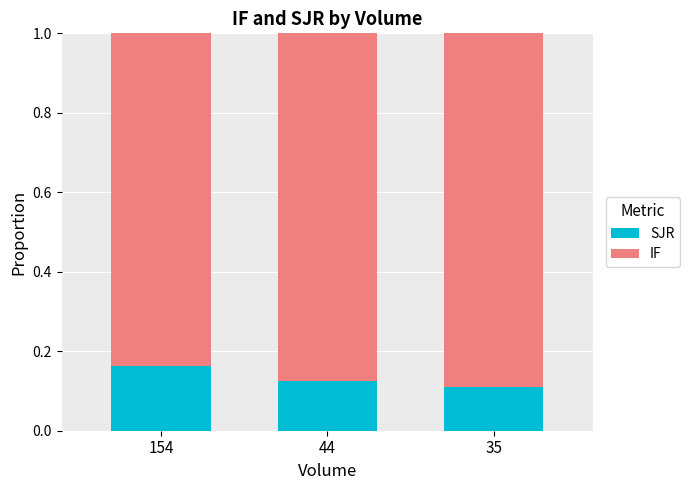

What is the sum of all SJR values?

0.4